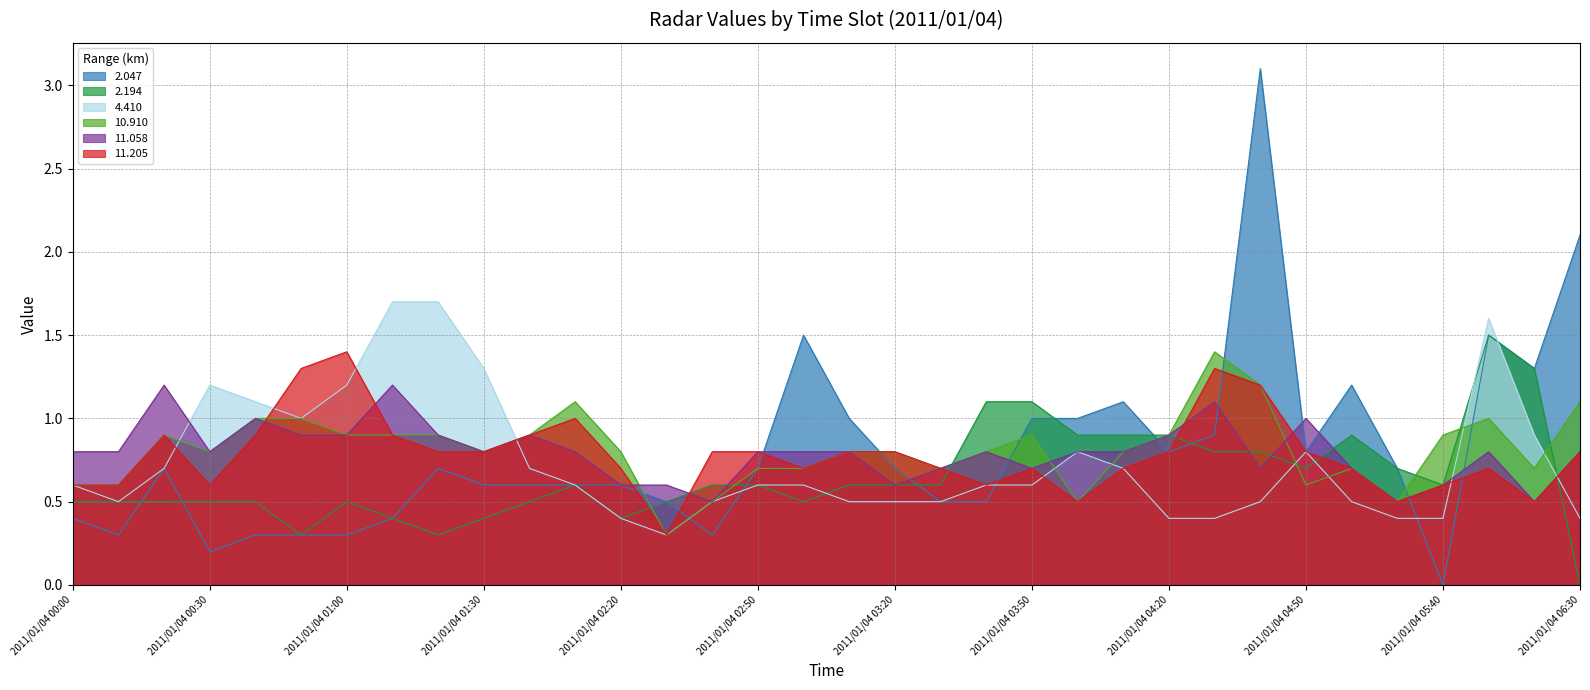

At how many categories does at least one series exceed 1?

19